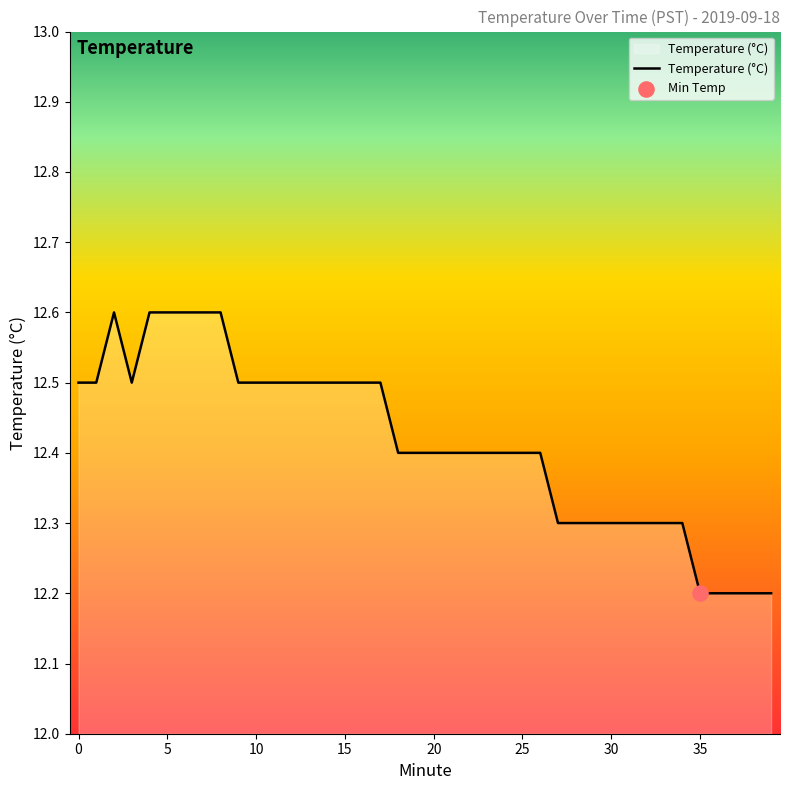

What is the greatest value displayed?

12.6